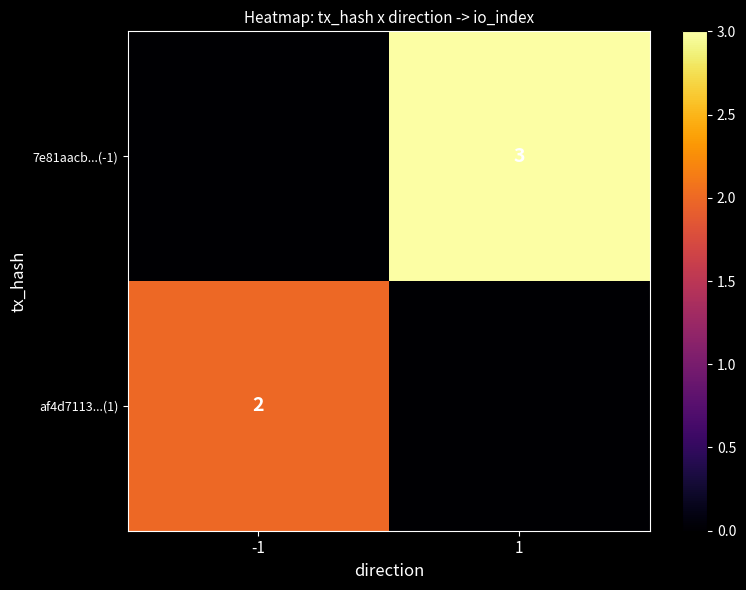

True or false: 7e81aacb...(-1) has a value of 3 at 1.

True